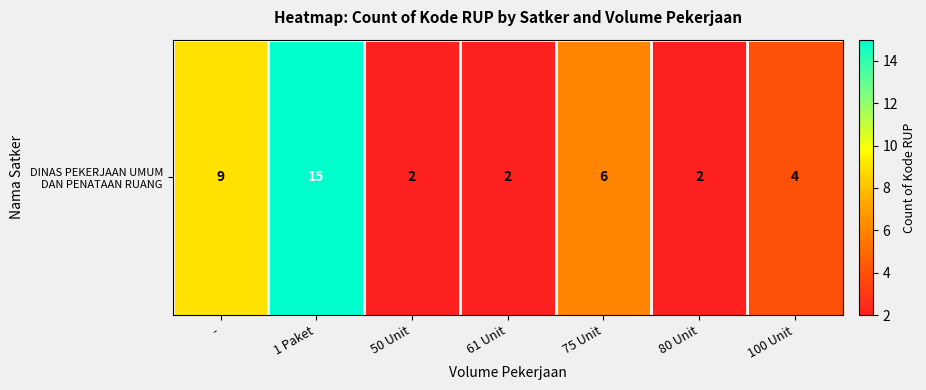

Reading right to left, what are all the values shown in this chart?

4	2	6	2	2	15	9